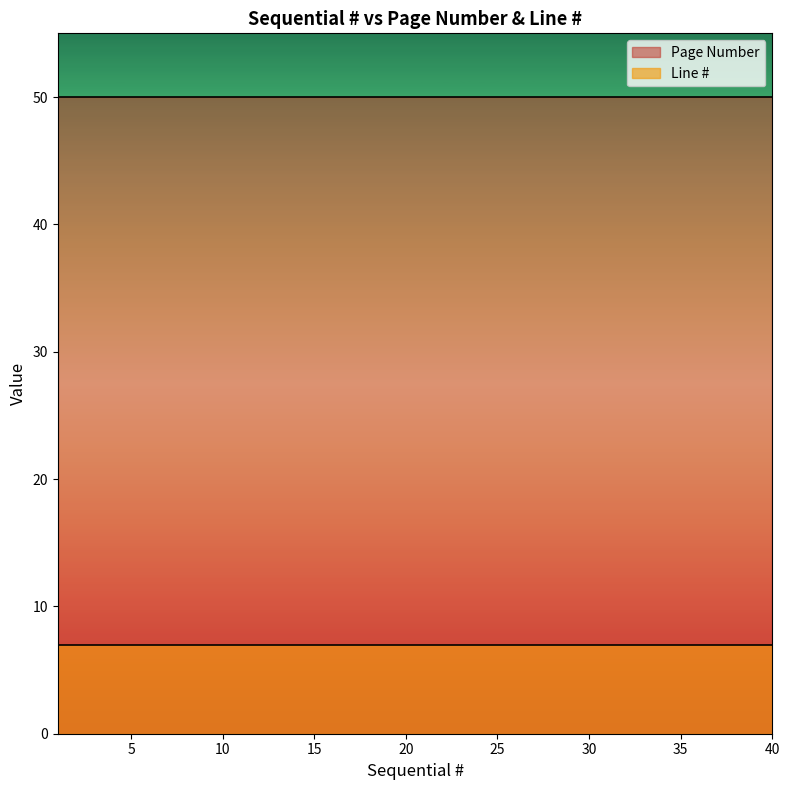

Reading left to right, transcribe all the data shown in this chart.

Page Number: 1=50	2=50	3=50	4=50	5=50	6=50	7=50	8=50	9=50	10=50	11=50	12=50	13=50	14=50	15=50	16=50	17=50	18=50	19=50	20=50	21=50	22=50	23=50	24=50	25=50	26=50	27=50	28=50	29=50	30=50	31=50	32=50	33=50	34=50	35=50	36=50	37=50	38=50	39=50	40=50
Line #: 1=7	2=7	3=7	4=7	5=7	6=7	7=7	8=7	9=7	10=7	11=7	12=7	13=7	14=7	15=7	16=7	17=7	18=7	19=7	20=7	21=7	22=7	23=7	24=7	25=7	26=7	27=7	28=7	29=7	30=7	31=7	32=7	33=7	34=7	35=7	36=7	37=7	38=7	39=7	40=7